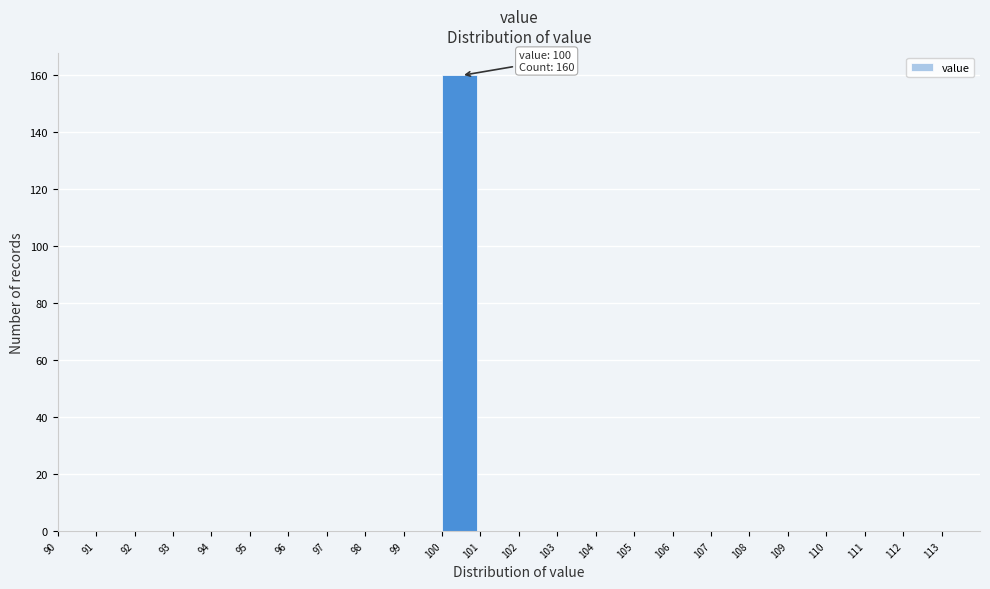

Which range on the x-axis has the tallest bar?

100 to 101